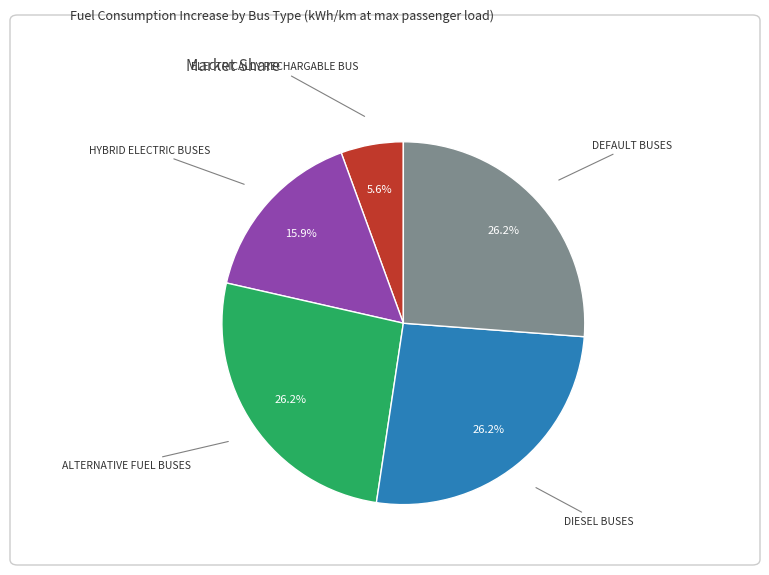

Does any single category account for the majority?

No